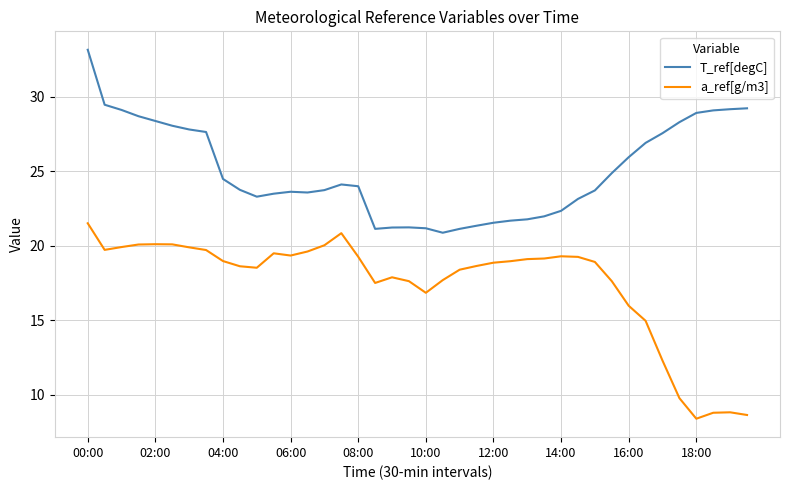

True or false: a_ref[g/m3] and T_ref[degC] intersect in this chart.

False